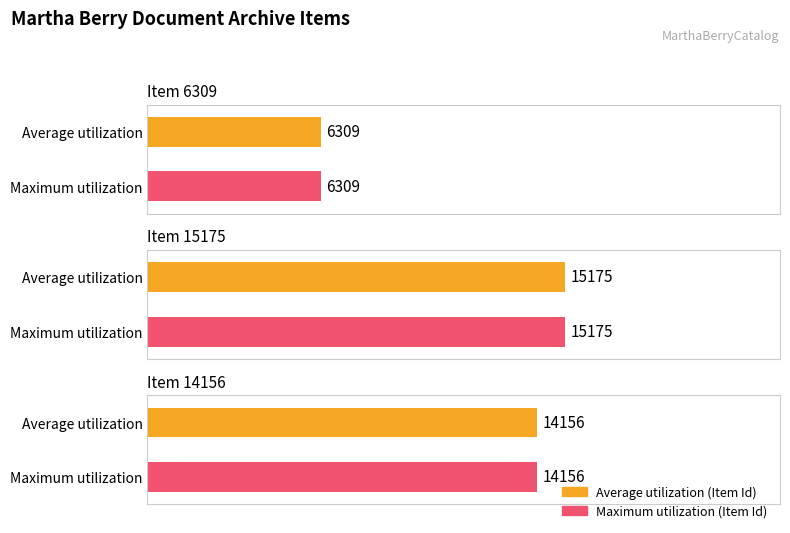

What is the difference between the values at Item 6309 and Item 14156?

7847